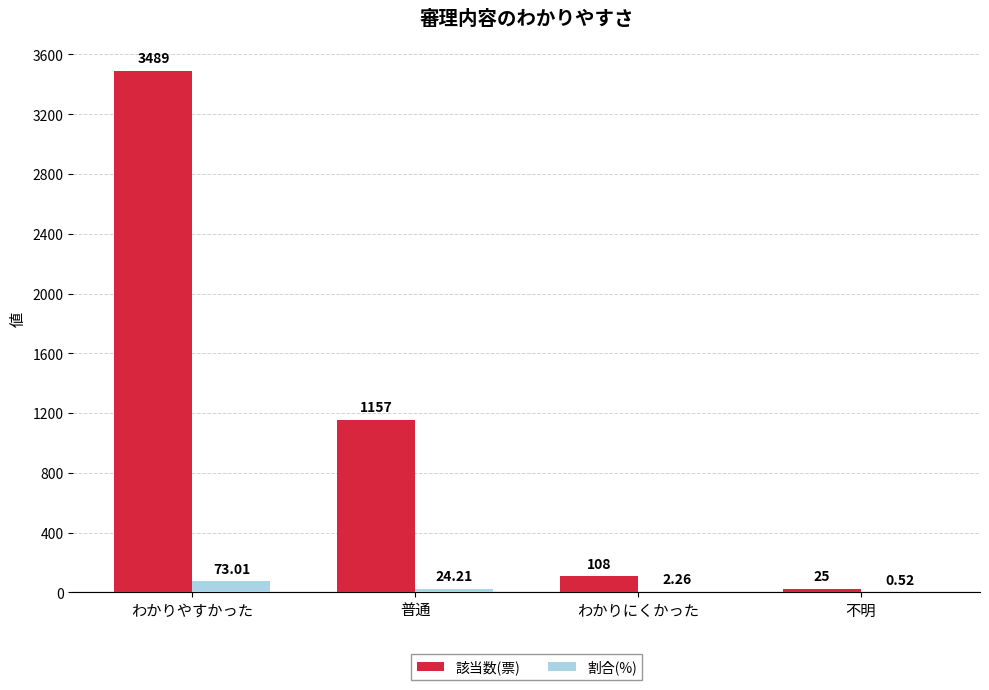

At which category does the chart reach its peak across all series?

わかりやすかった